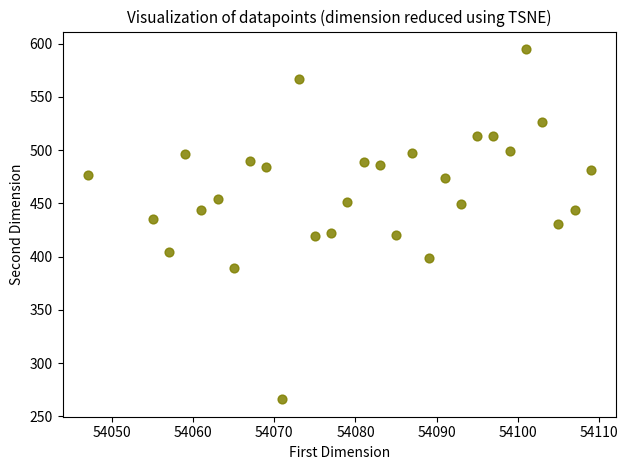

What is the range of Y values (max minus min)?

328.8